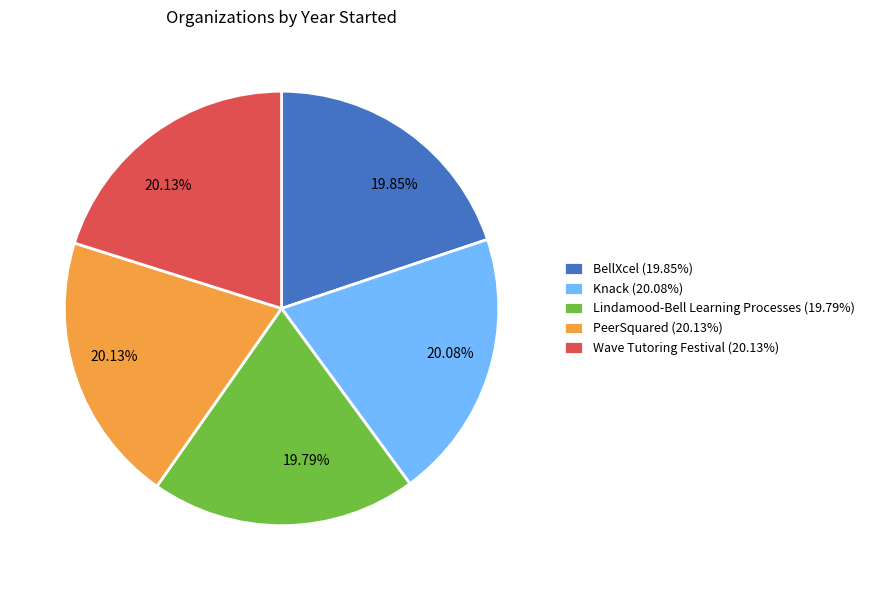

To the nearest percent, what portion does Wave Tutoring Festival represent?

20%